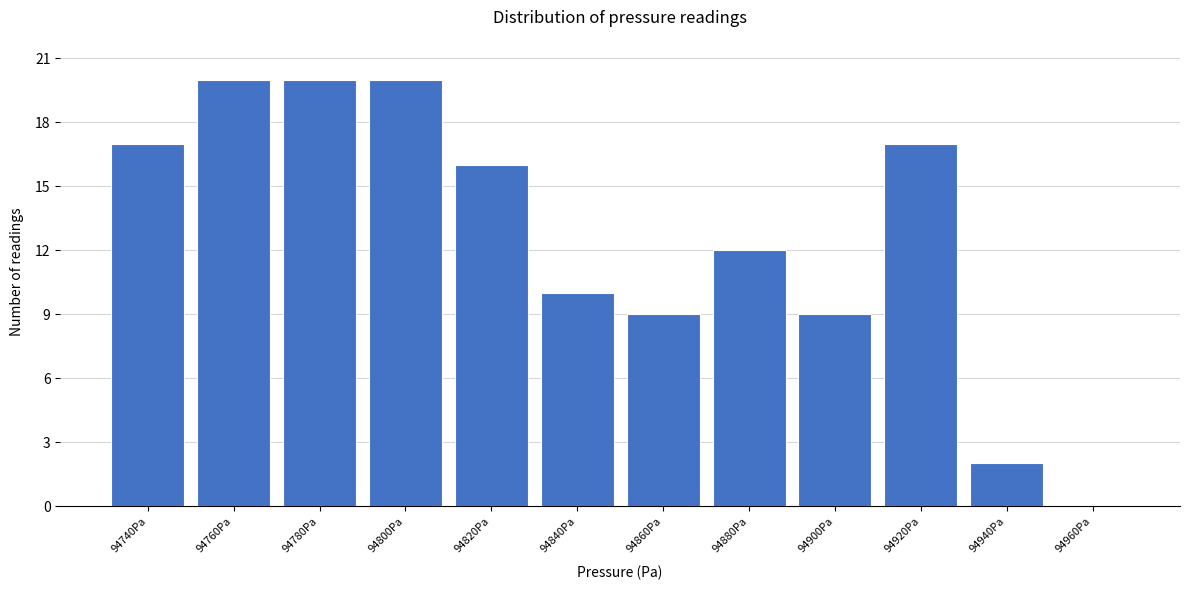

Reading left to right, list all the values displayed in this chart.

94740Pa=17	94760Pa=20	94780Pa=20	94800Pa=20	94820Pa=16	94840Pa=10	94860Pa=9	94880Pa=12	94900Pa=9	94920Pa=17	94940Pa=2	94960Pa=0